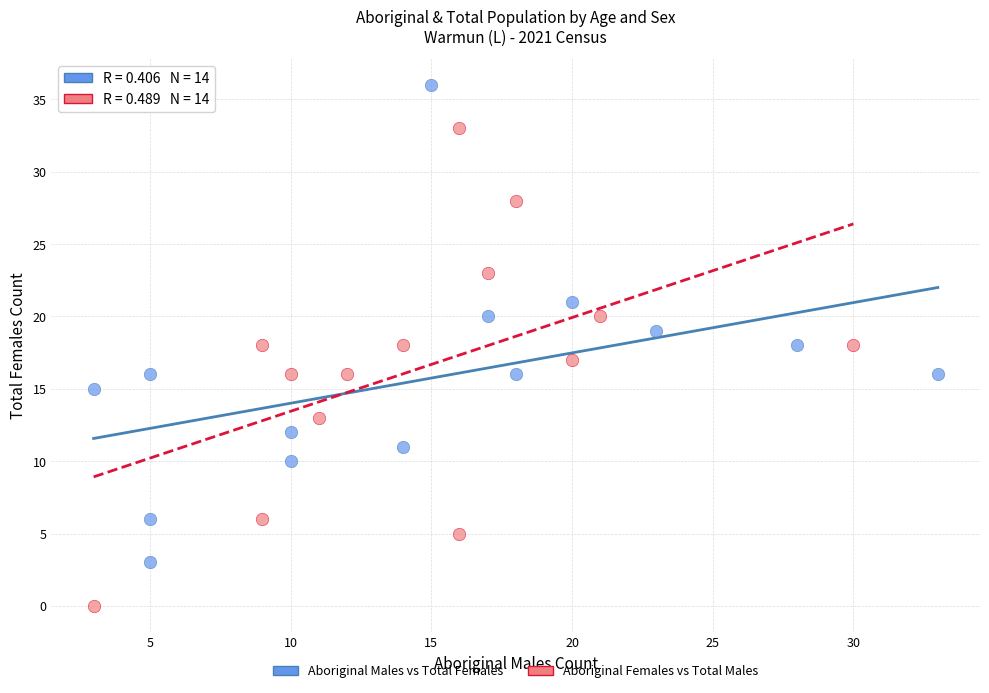

Which series reaches the minimum Y coordinate?

Aboriginal Females vs Total Males